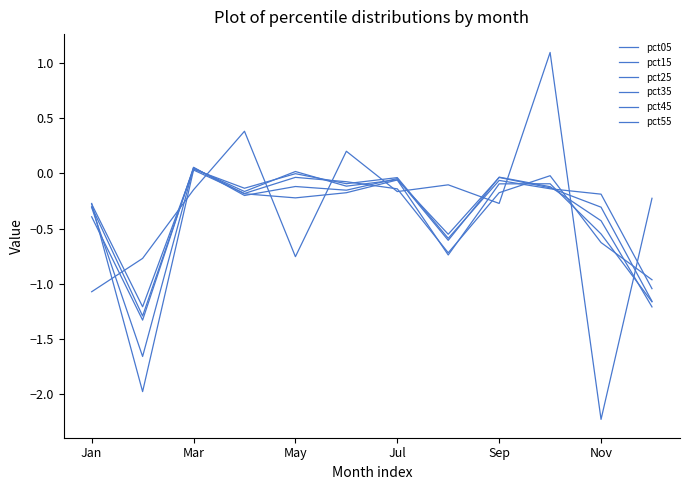

Does the chart have visible grid lines?

No